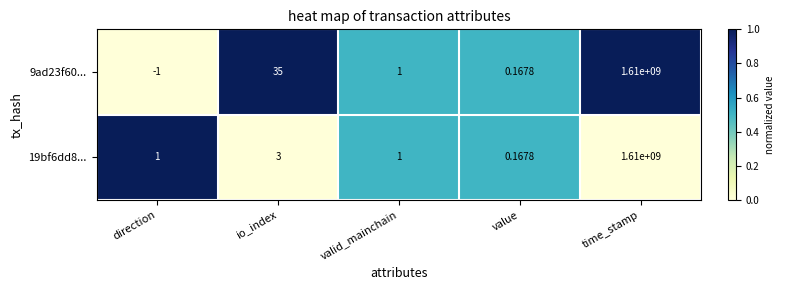

Is the value of 9ad23f60... at io_index greater than the value of 19bf6dd8... at direction?

Yes